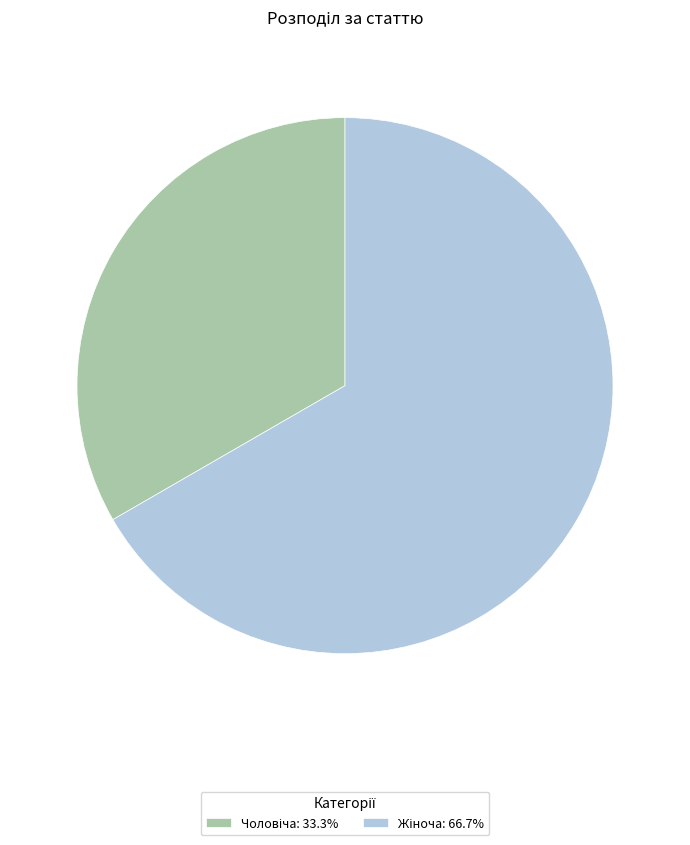

Is there a majority slice in this chart?

Yes